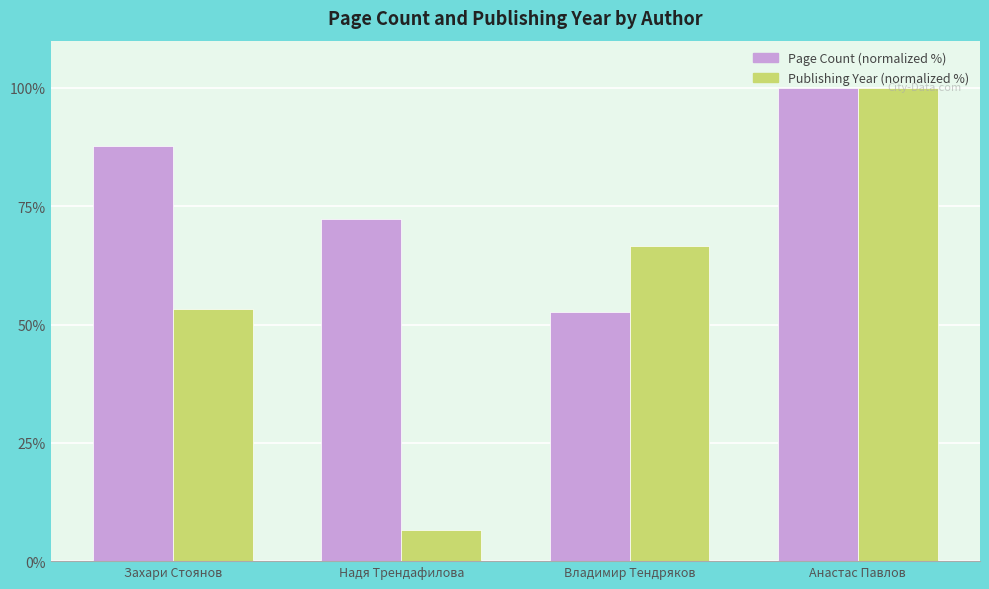

At which label does Page Count (normalized %) first exceed 87?

Захари Стоянов